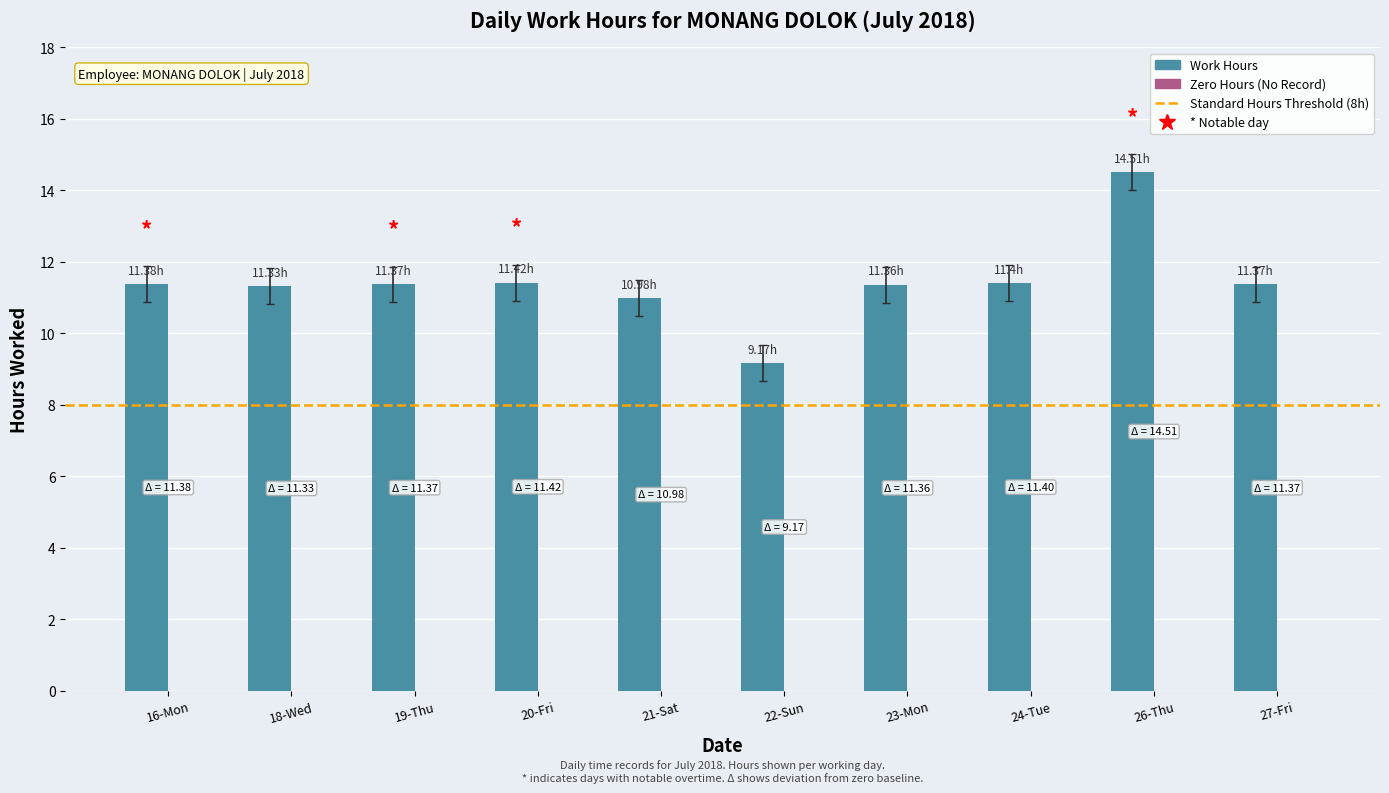

Approximately how many times larger is the value at 16-Mon compared to 22-Sun?

1.2